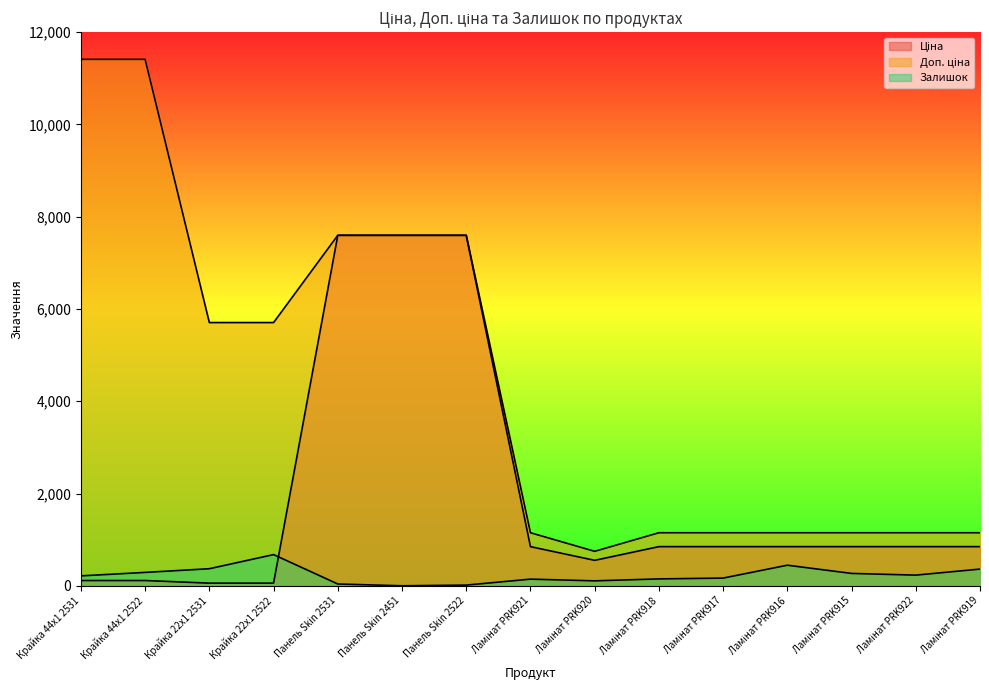

What is the sum of all Залишок values?

3479.0